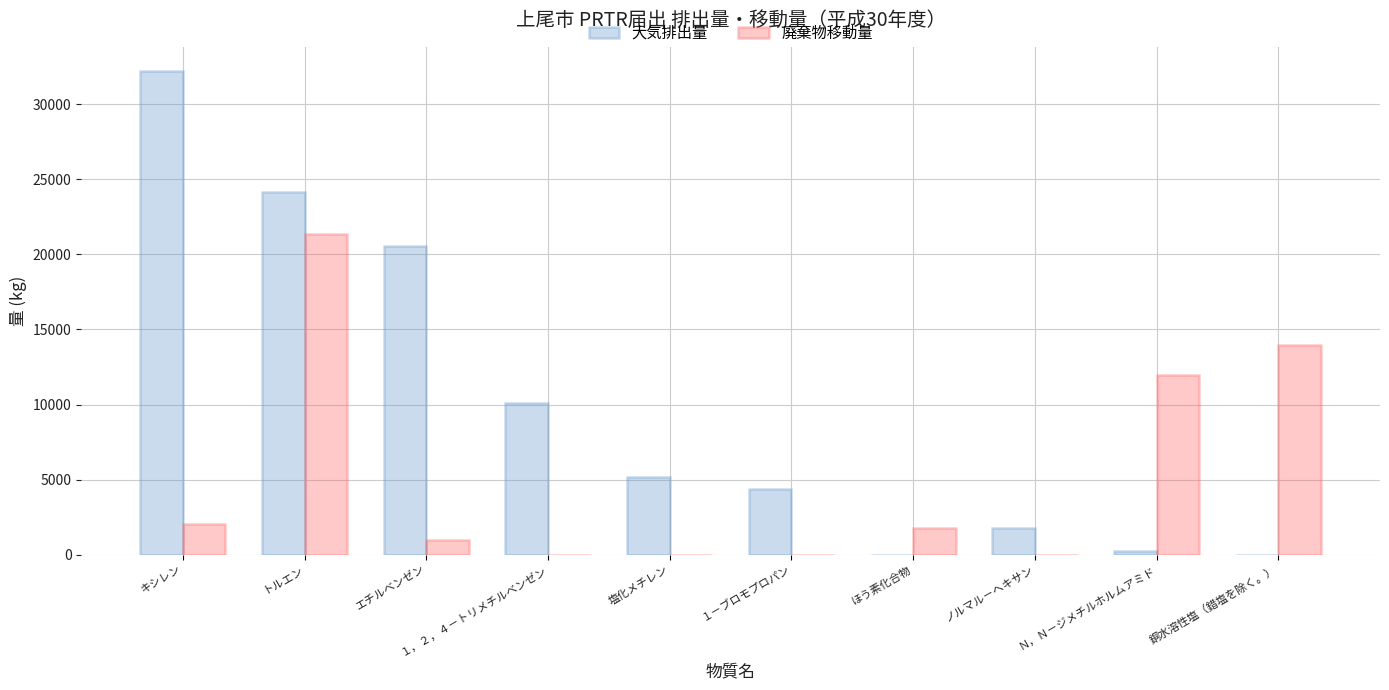

Between エチルベンゼン and Ｎ，Ｎ－ジメチルホルムアミド, which series saw the biggest shift?

大気排出量